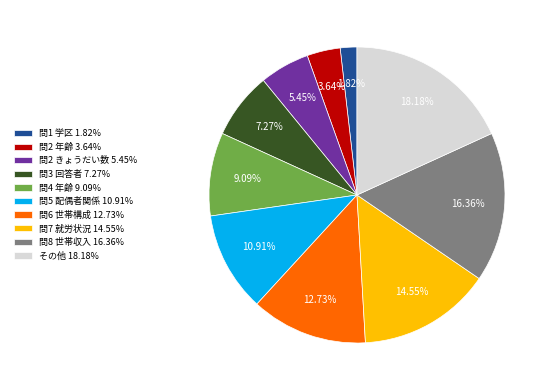

What is the largest slice in the pie chart?

その他 18.18%